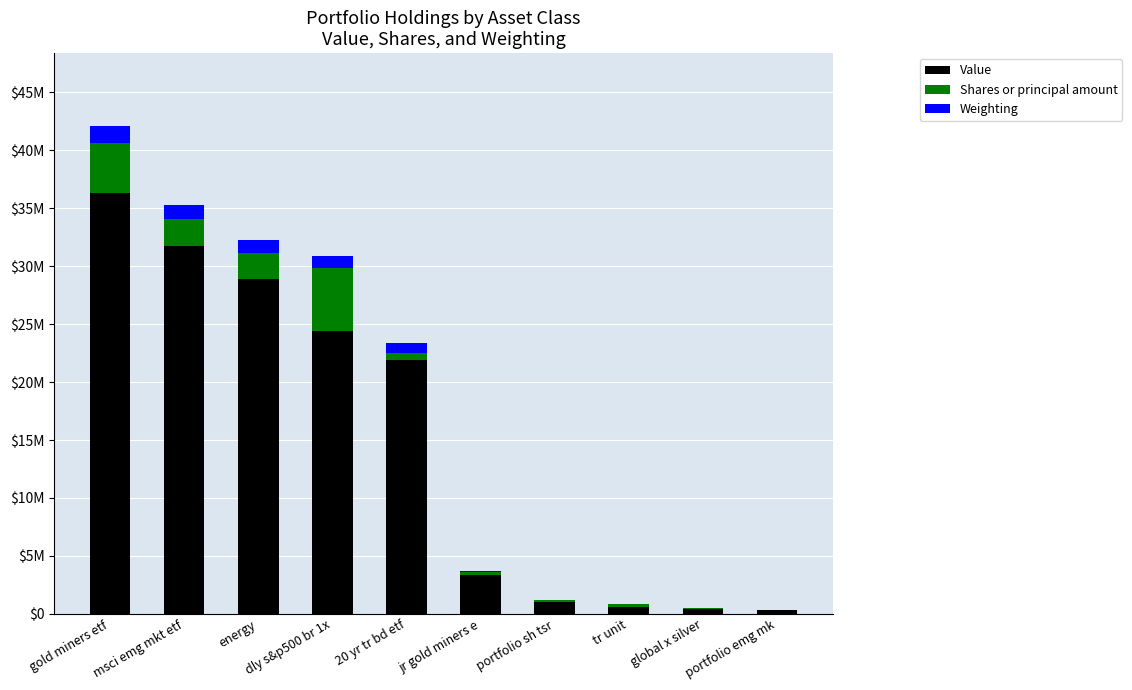

True or false: Shares or principal amount has a value of 127789.2 at portfolio sh tsr.

True